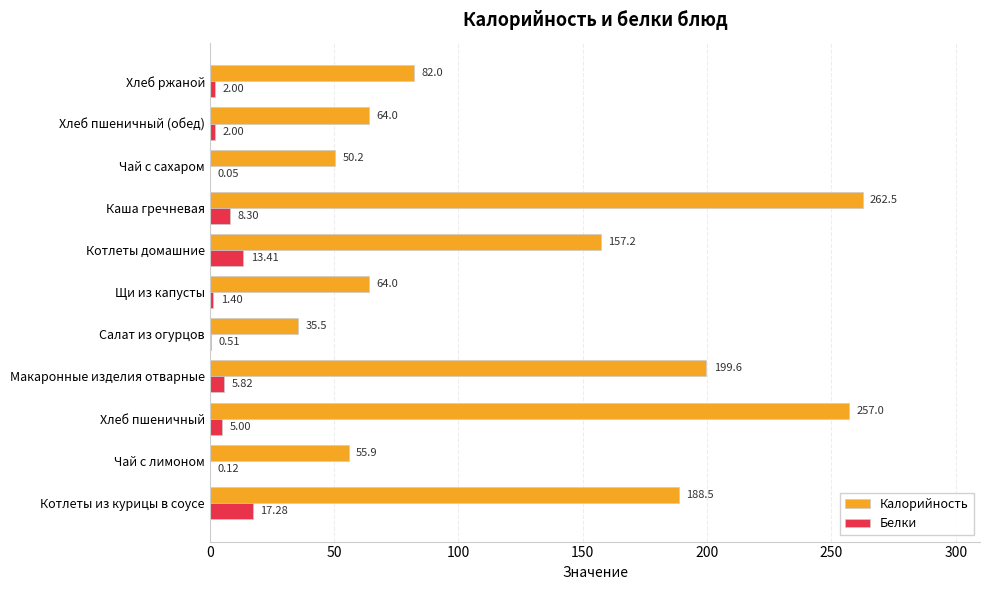

Which series has the largest total across all categories?

Калорийность